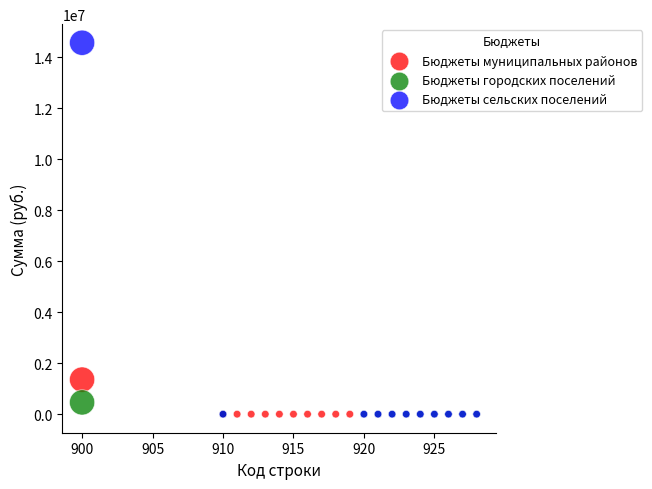

Which series contains the highest Y value?

Бюджеты сельских поселений